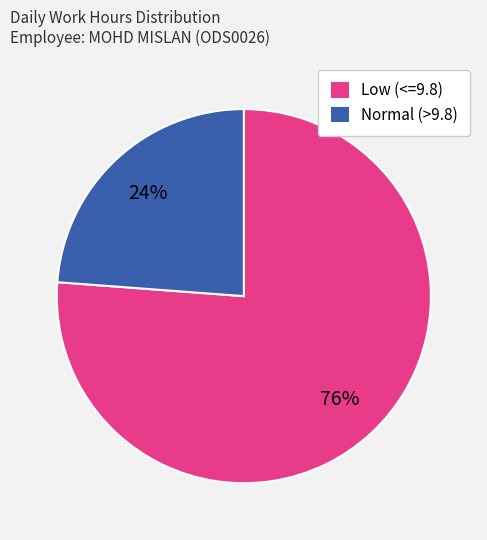

Which category has the biggest portion of the pie?

Low (<=9.8)